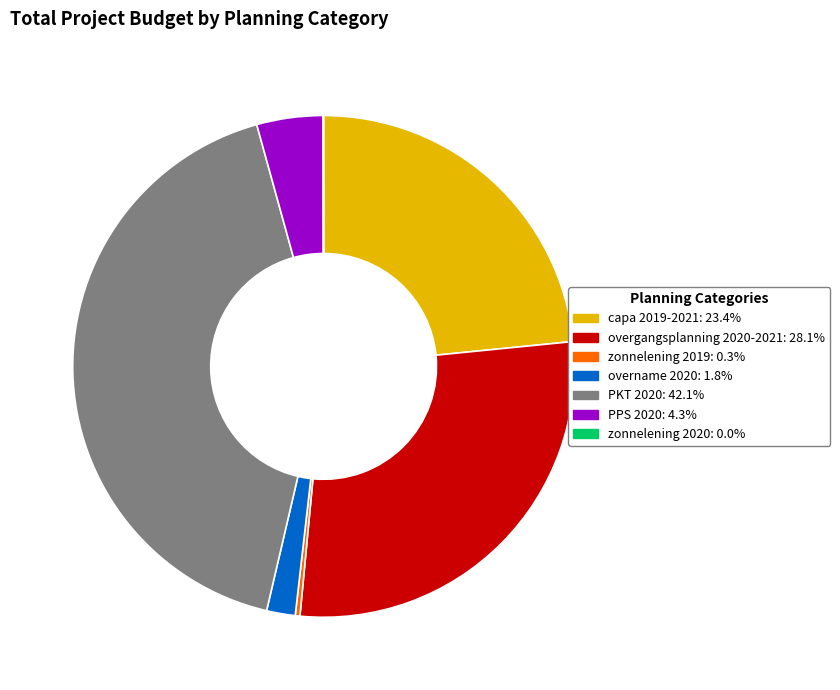

Is the sum of zonnelening 2019: 0.3% and overgangsplanning 2020-2021: 28.1% greater than half?

No